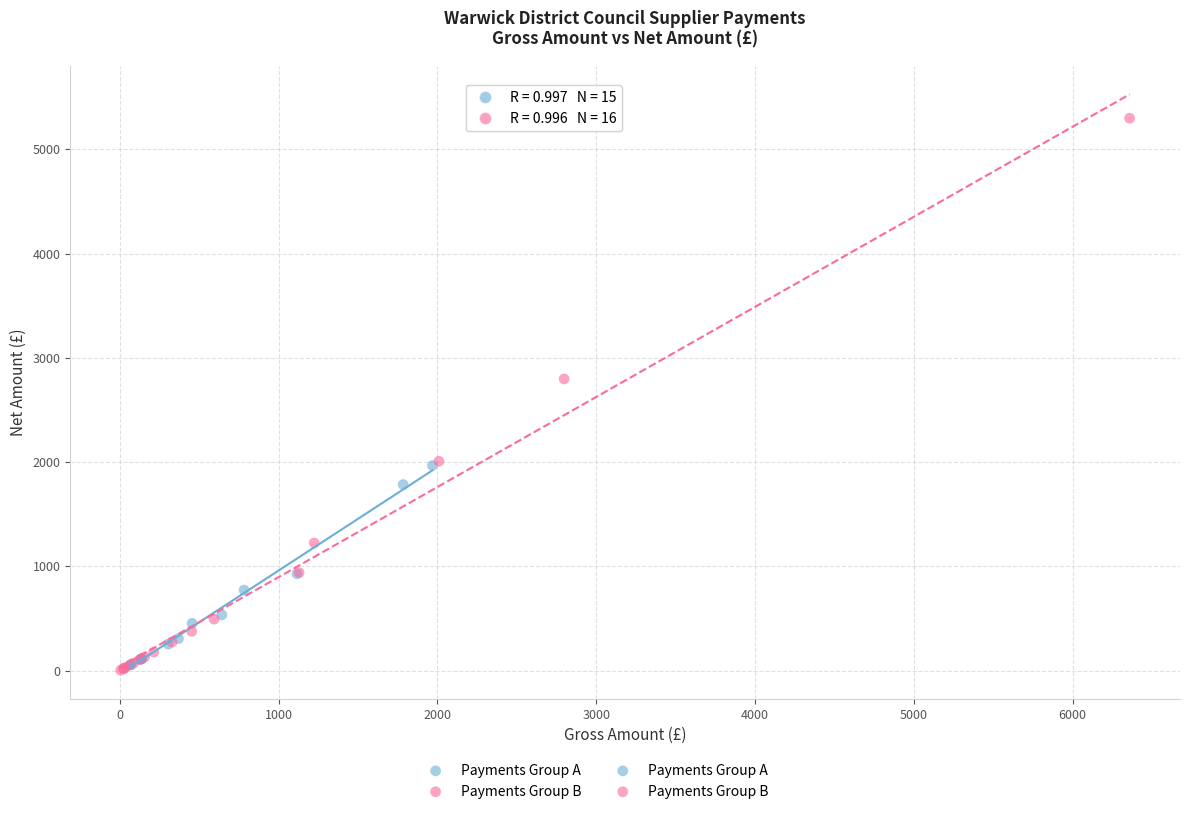

Which series has the widest spread of Y values?

Payments Group B